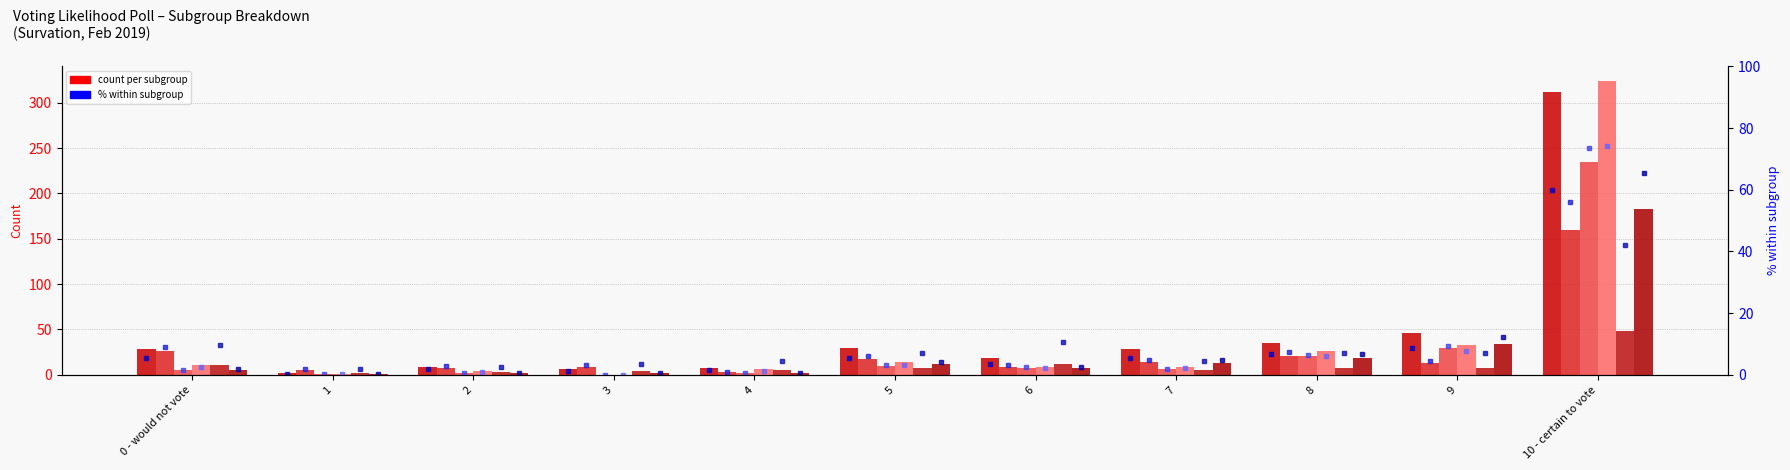

What is the total value across all series at 0 - would not vote?

69.1